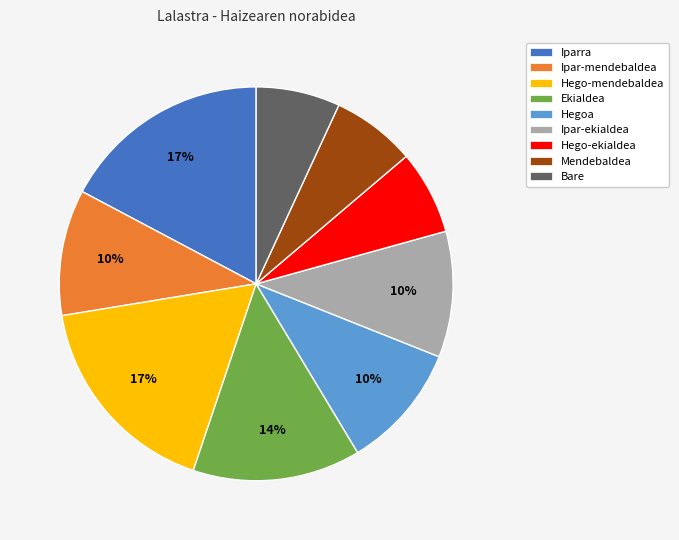

Does any single category account for the majority?

No